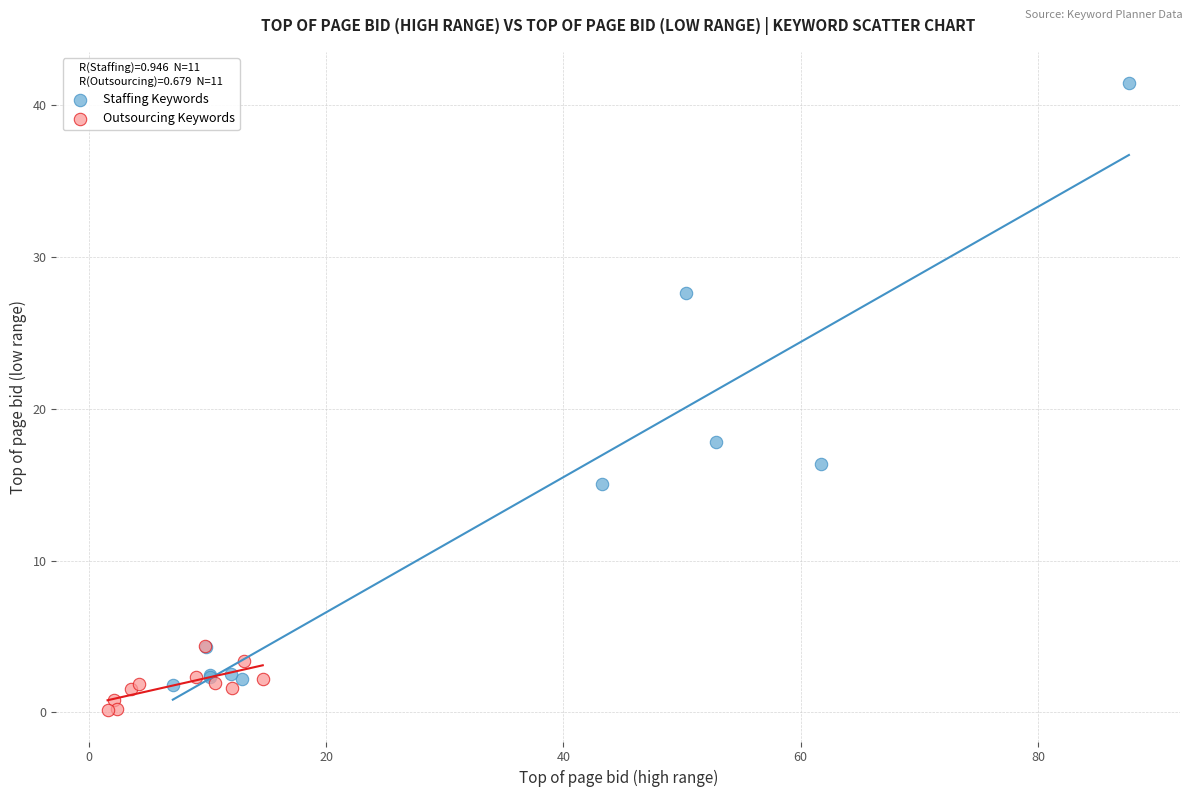

Which series has the widest spread of Y values?

Staffing Keywords